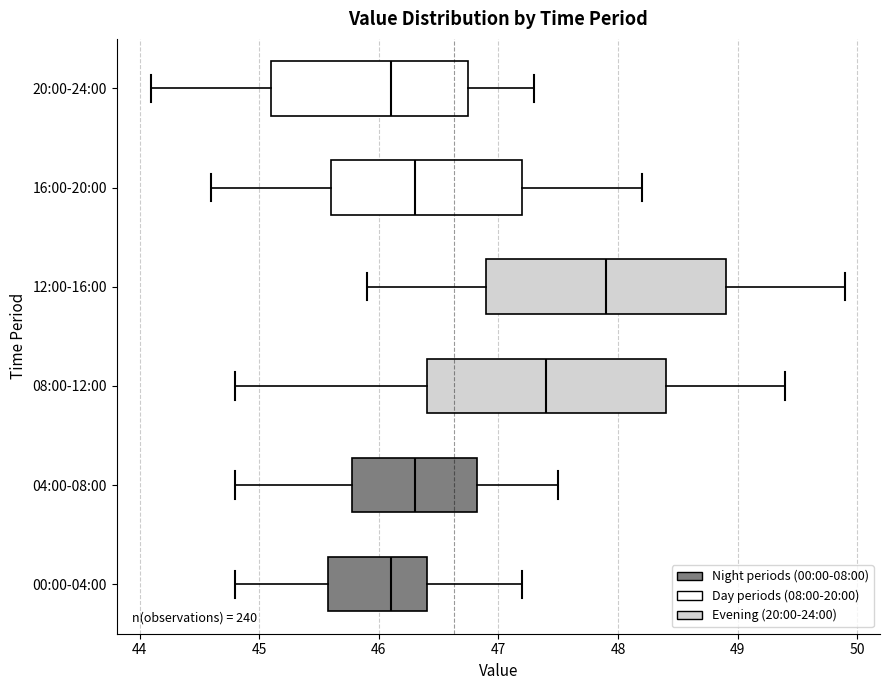

Reading bottom to top, read every box against the x-axis: the position of its median line, the range the box covers, and the ends of its whiskers. The values are not printed on the chart, so give them approximately, as read against the axis.

00:00-04:00: median 46.1, box 45.6 to 46.4, whiskers 44.8 to 47.2
04:00-08:00: median 46.3, box 45.8 to 46.8, whiskers 44.8 to 47.5
08:00-12:00: median 47.4, box 46.4 to 48.4, whiskers 44.8 to 49.4
12:00-16:00: median 47.9, box 46.9 to 48.9, whiskers 45.9 to 49.9
16:00-20:00: median 46.3, box 45.6 to 47.2, whiskers 44.6 to 48.2
20:00-24:00: median 46.1, box 45.1 to 46.8, whiskers 44.1 to 47.3